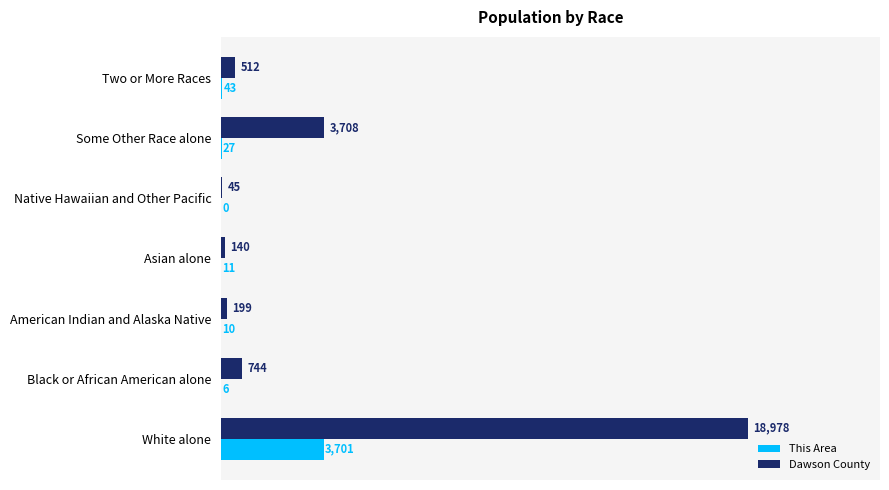

What is the total value across all series at Two or More Races?

555